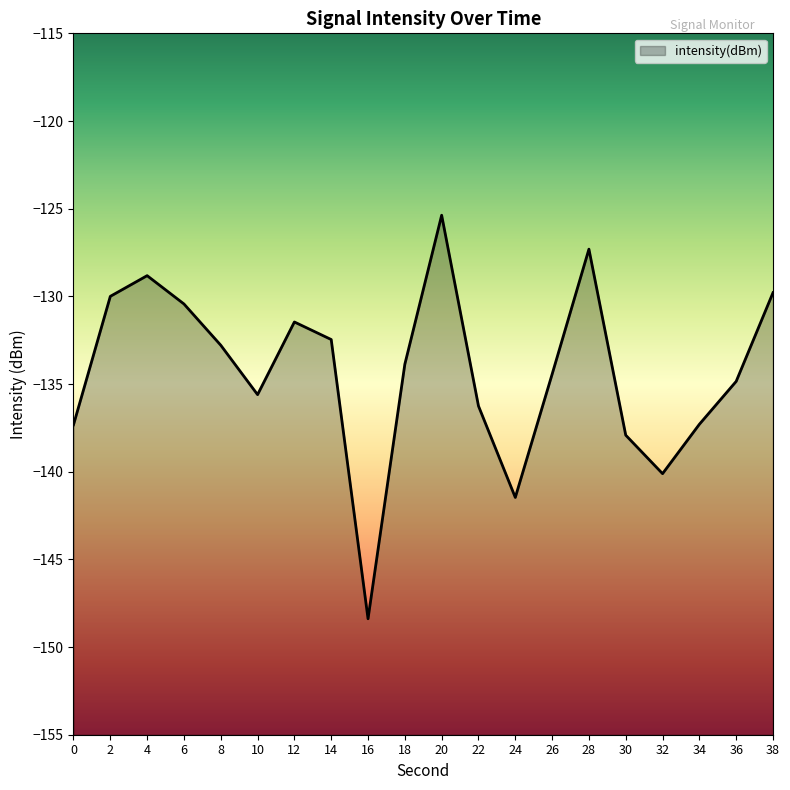

What is the smallest value displayed?

-148.4